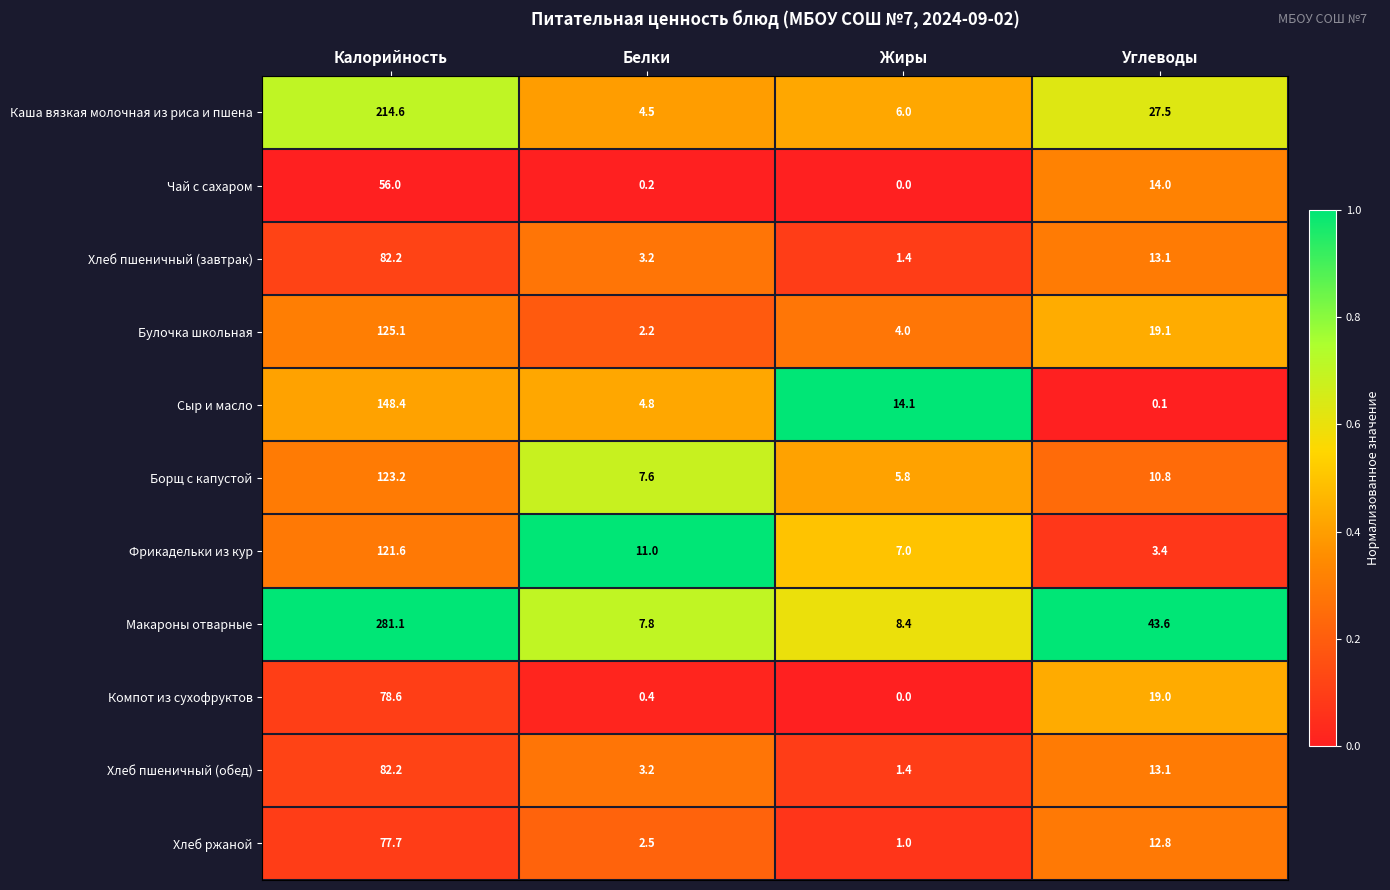

What is the spread (max minus min) of values at Жиры?

14.1